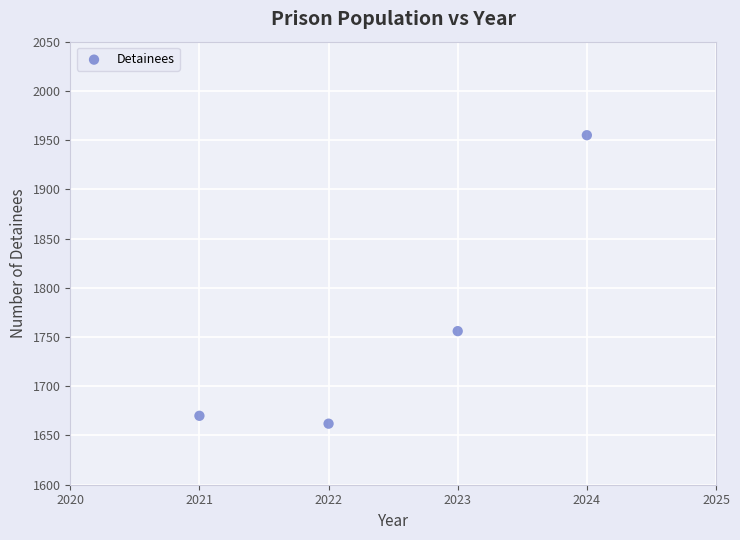

What Y value in the scatter plot is closest to 1808?

1756